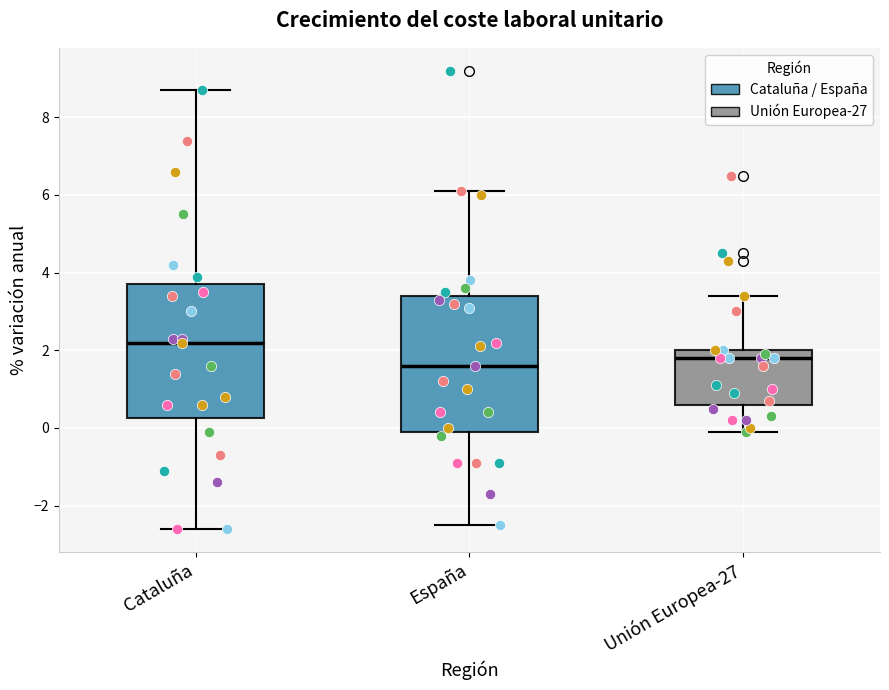

Where does the upper whisker of the box for Cataluña end on the y-axis? The values are not printed on the chart, so give them approximately, as read against the axis.

8.8